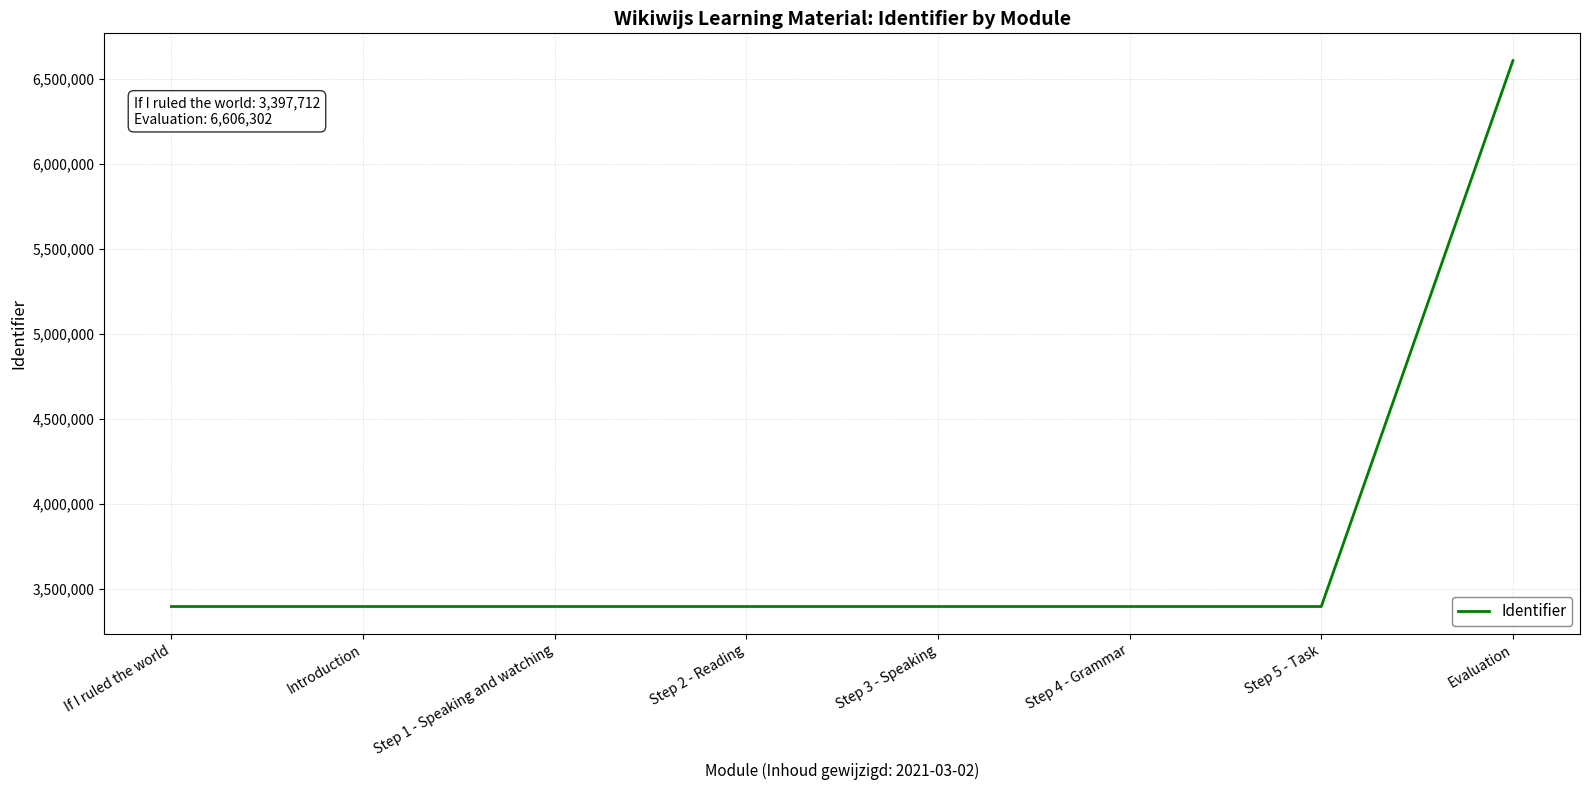

Read the value at If I ruled the world, to the nearest 100.

3397700